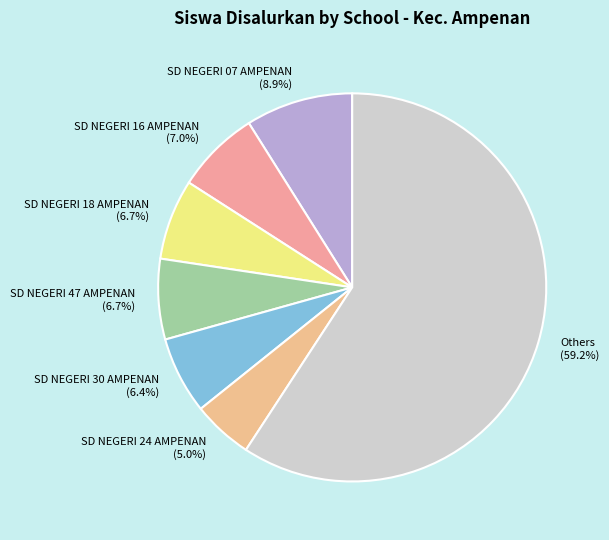

Approximately how many times larger is the value at SD NEGERI 47 AMPENAN compared to SD NEGERI 16 AMPENAN?

1.0